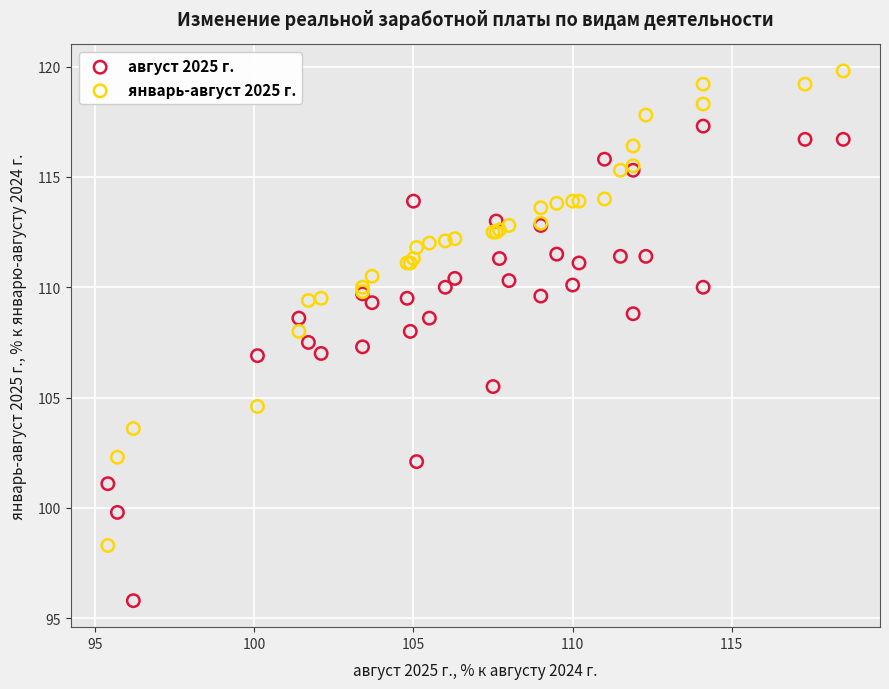

Which series contains the highest Y value?

январь-август 2025 г.